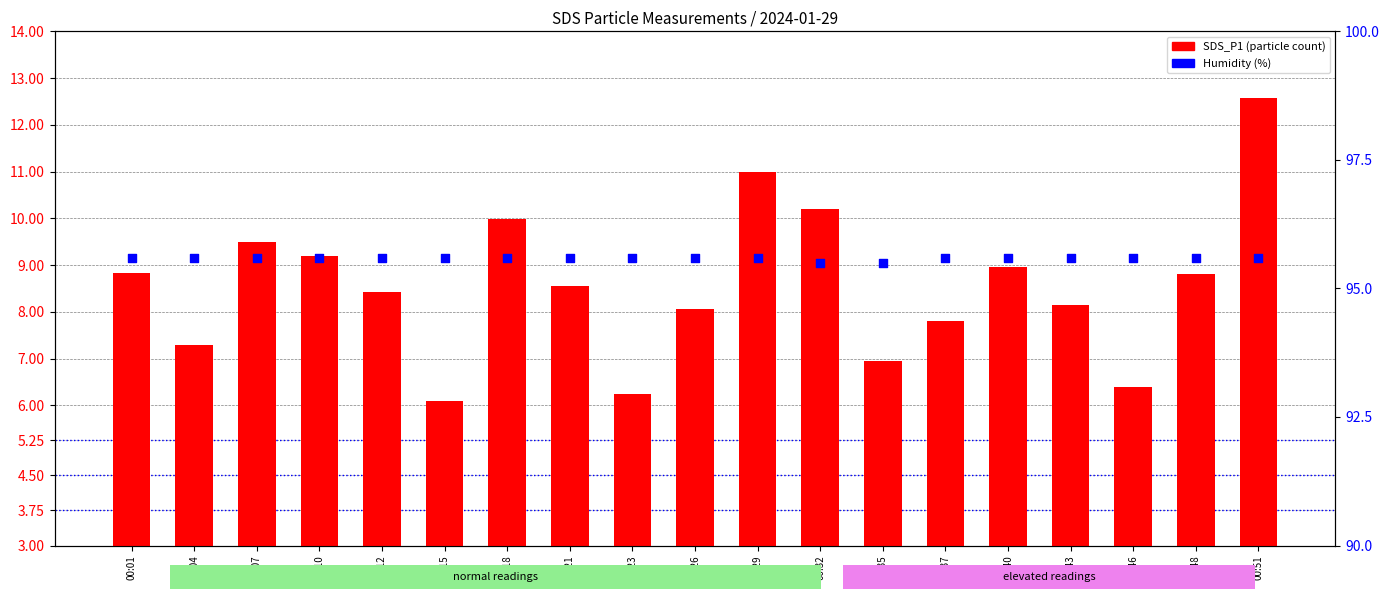

What is the total value across all series at 00:10?

104.8